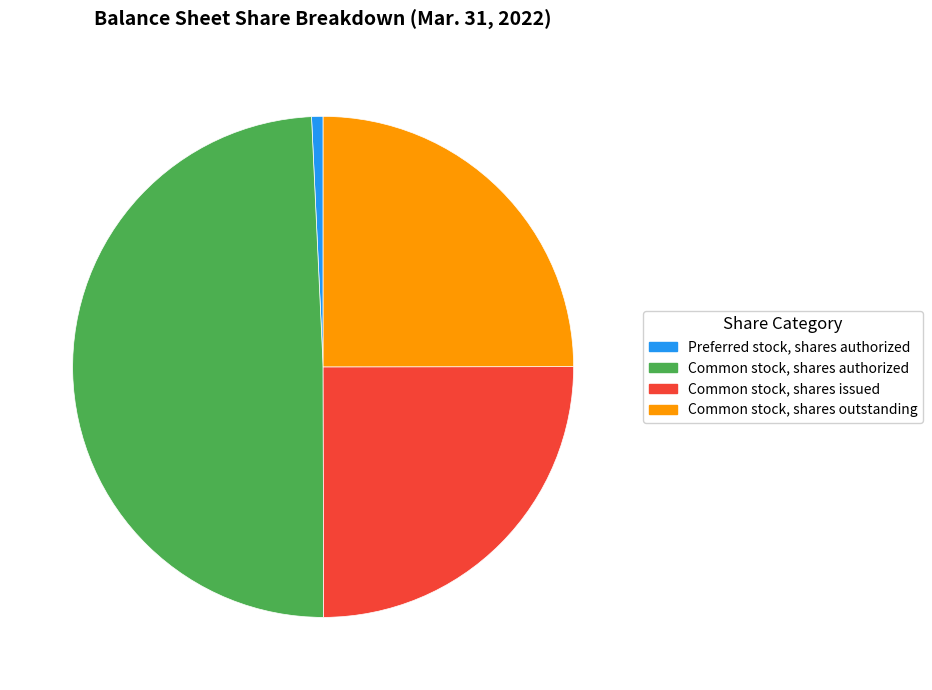

Is it true that Common stock, shares issued is 19% of the pie?

False